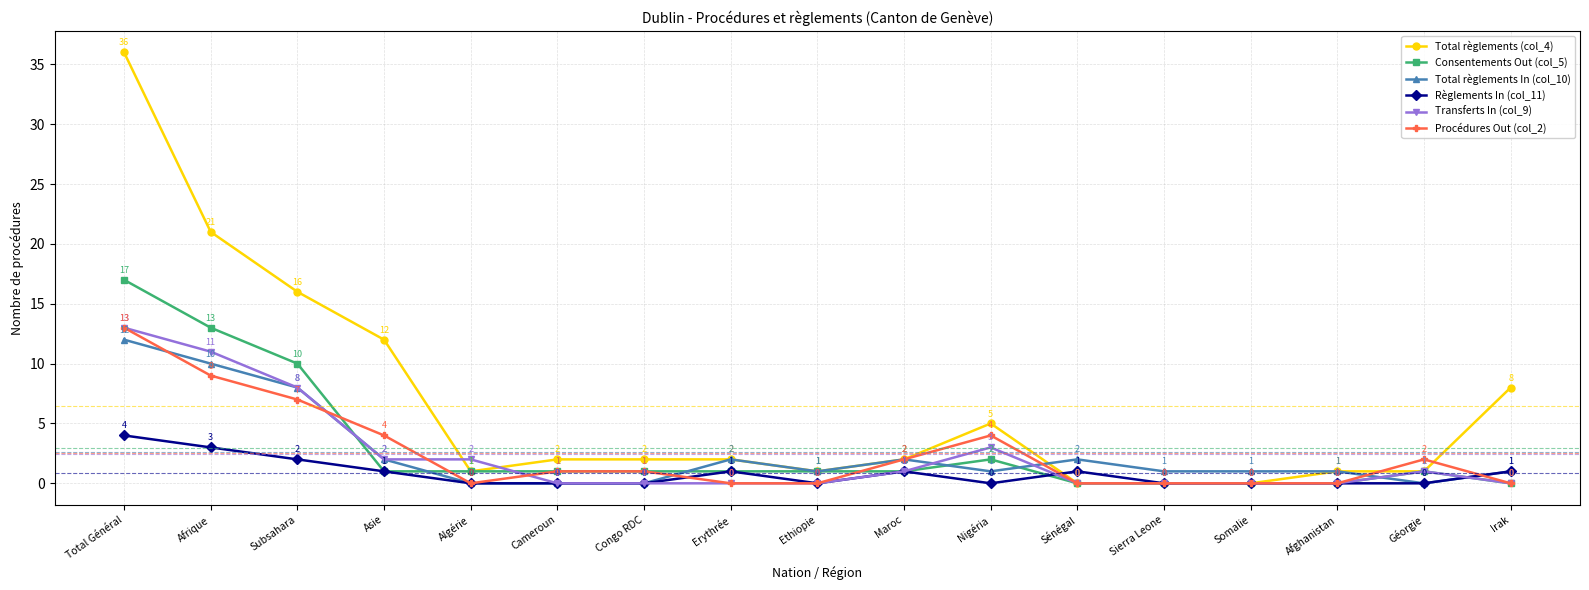

How many interior local peaks does the Règlements In (col_11) series have?

3